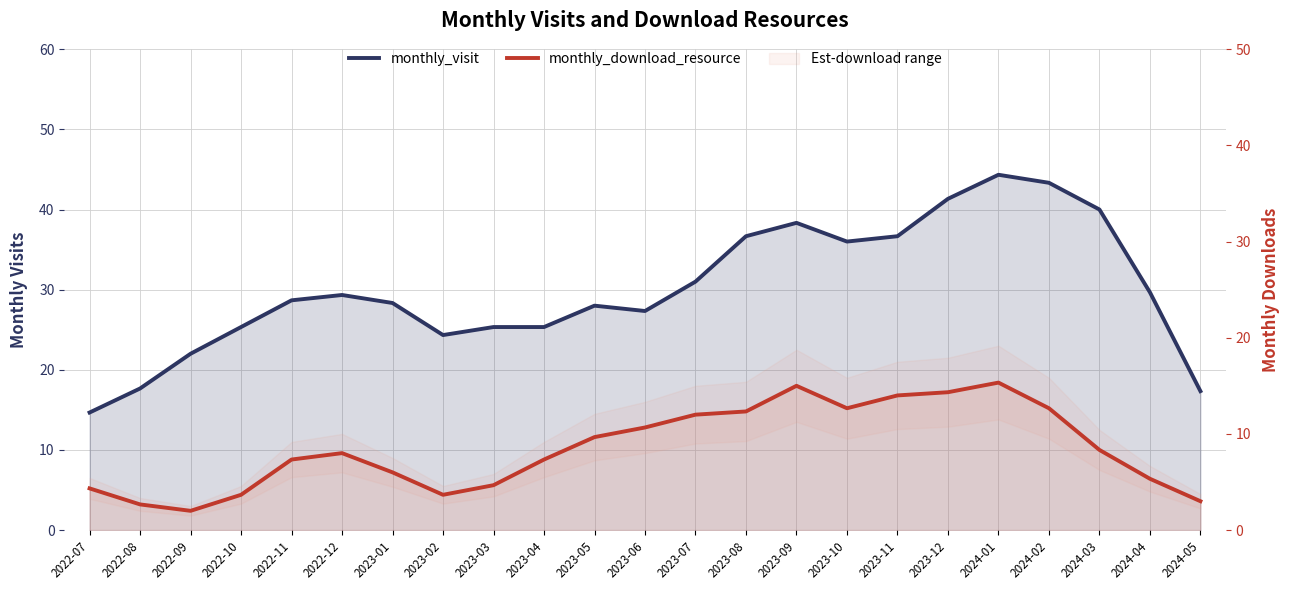

Reading right to left, what are all the values shown in this chart?

monthly_visit: 17.3	29.7	40.0	43.3	44.3	41.3	36.7	36.0	38.3	36.7	31.0	27.3	28.0	25.3	25.3	24.3	28.3	29.3	28.7	25.3	22.0	17.7	14.7
monthly_download_resource: 3.0	5.3	8.3	12.7	15.3	14.3	14.0	12.7	15.0	12.3	12.0	10.7	9.7	7.3	4.7	3.7	6.0	8.0	7.3	3.7	2.0	2.7	4.3